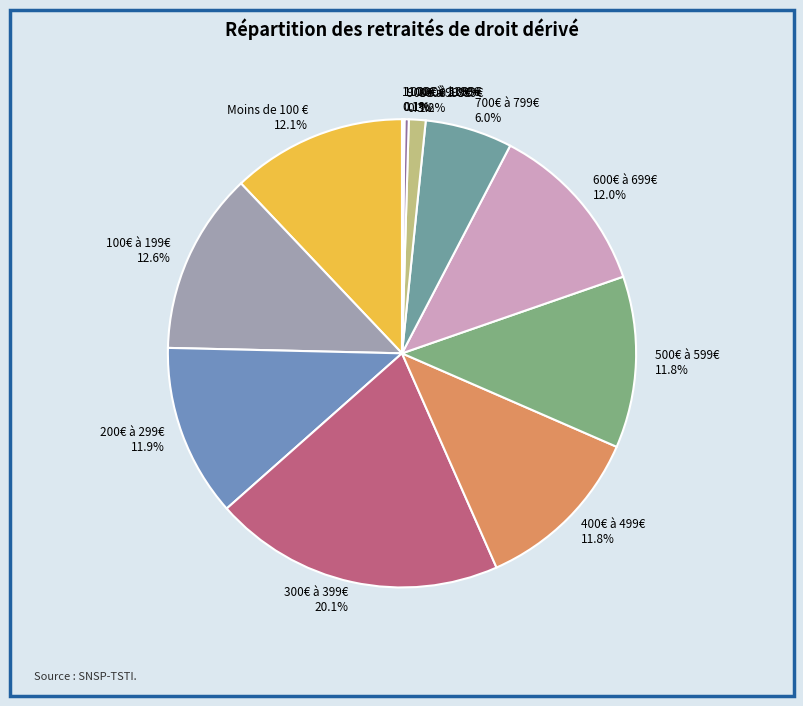

What portion of the pie excludes 200€ à 299€?

88.1%